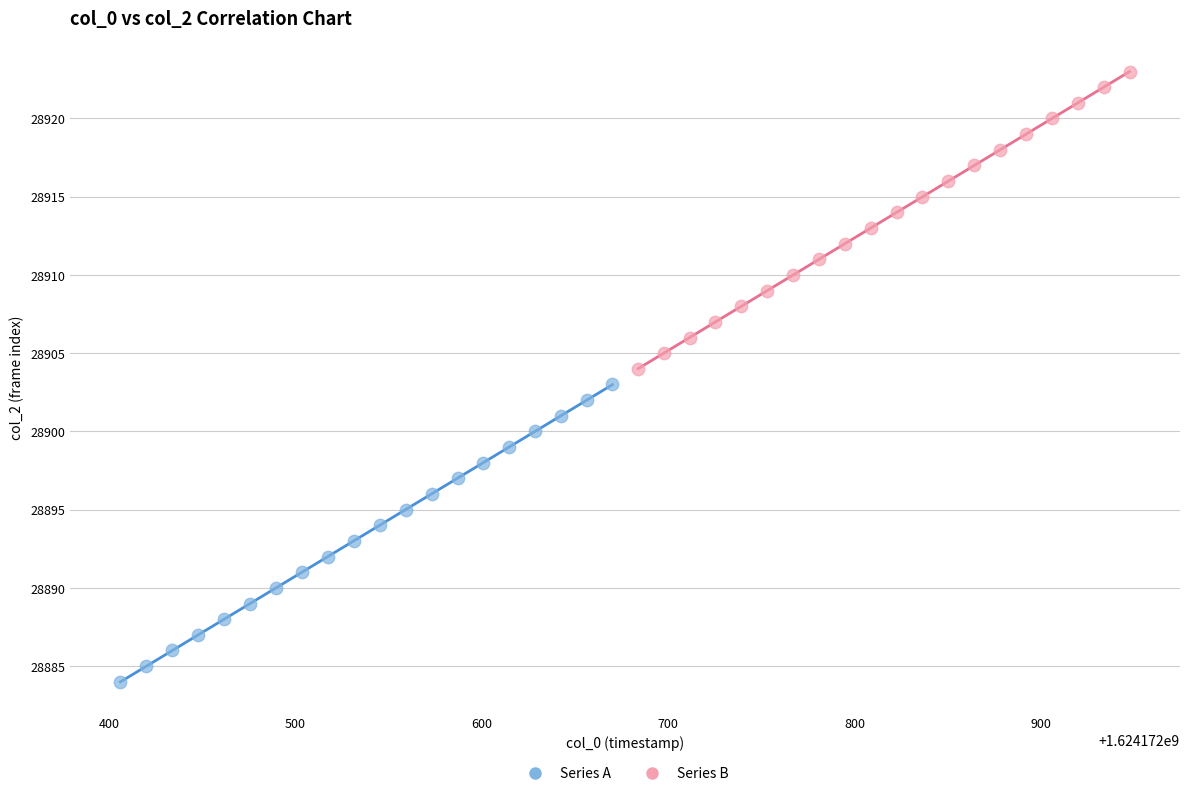

Which series contains the lowest Y value?

Series A